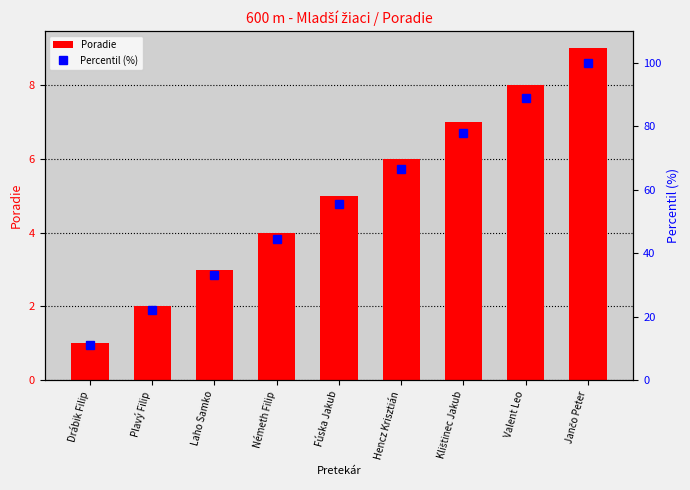

How many values in the Percentil (%) series are below 55?

4